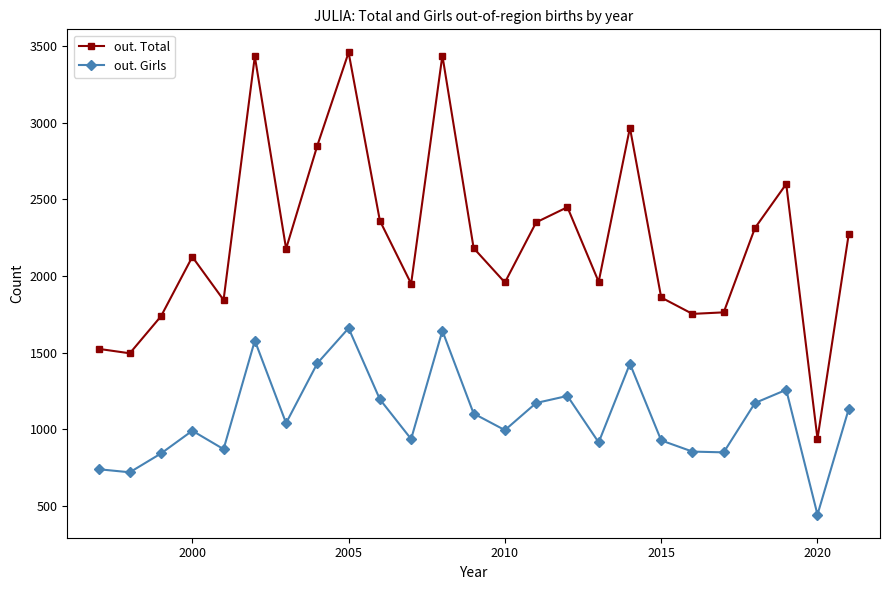

Rank the series by their average value, from highest to lowest.

out. Total, out. Girls